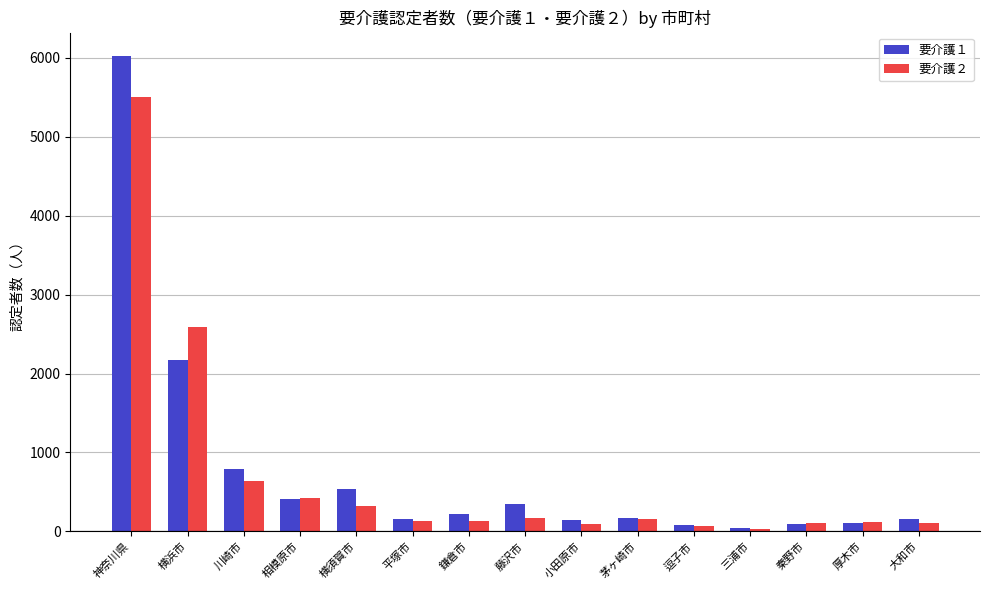

What is the difference between the maximum and minimum values in the 要介護２ series?

5471